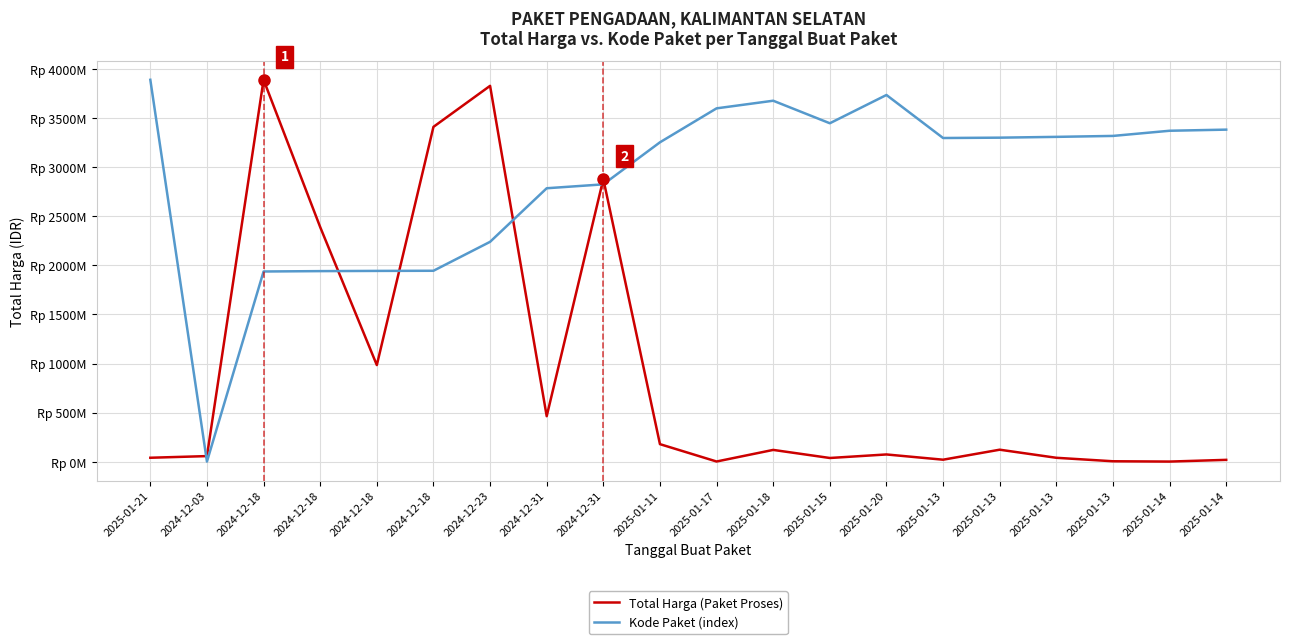

What is the sum of the Kode Paket (index) values at 2024-12-18 and 2024-12-31?

4722922638.6